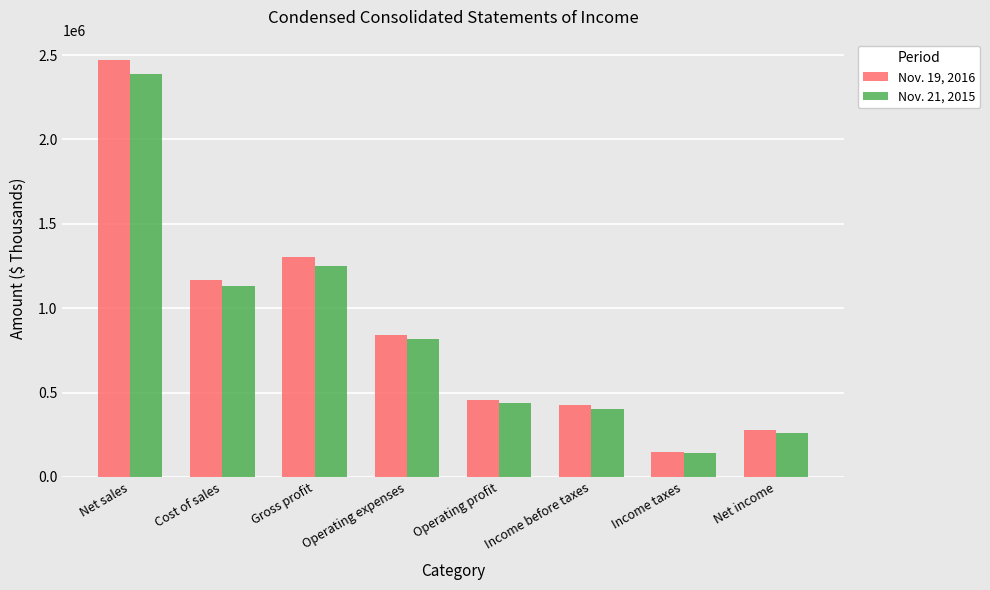

How many data points in Nov. 21, 2015 are less than 814939?

4